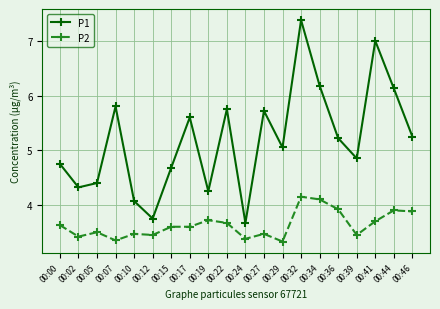

At which label is P1 closest to 5?

00:29